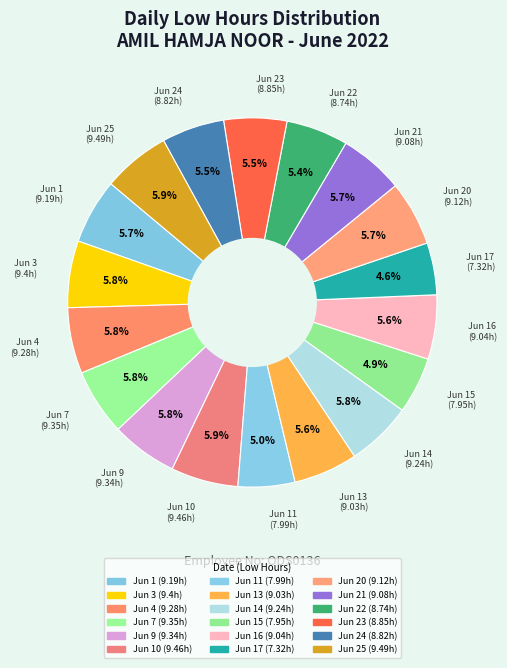

What is the smallest slice in the pie chart?

Jun 17